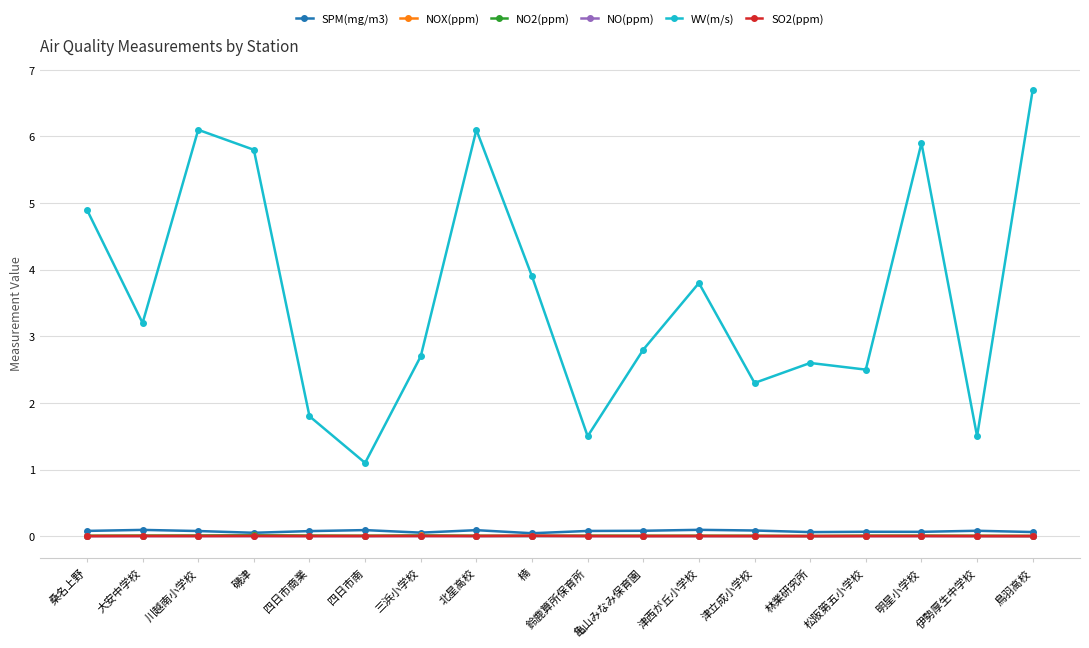

Is it true that SO2(ppm) equals 0.0 at 桑名上野?

True